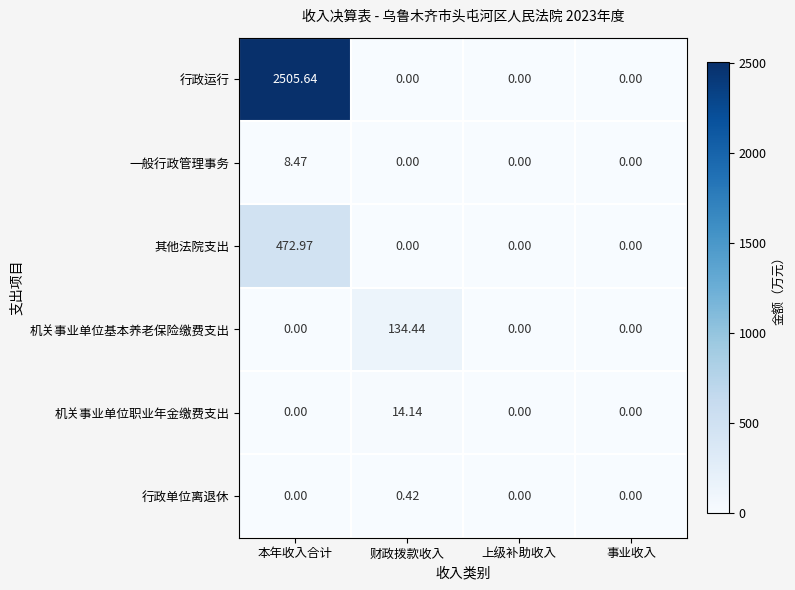

At which category is the sum across all series the highest?

本年收入合计